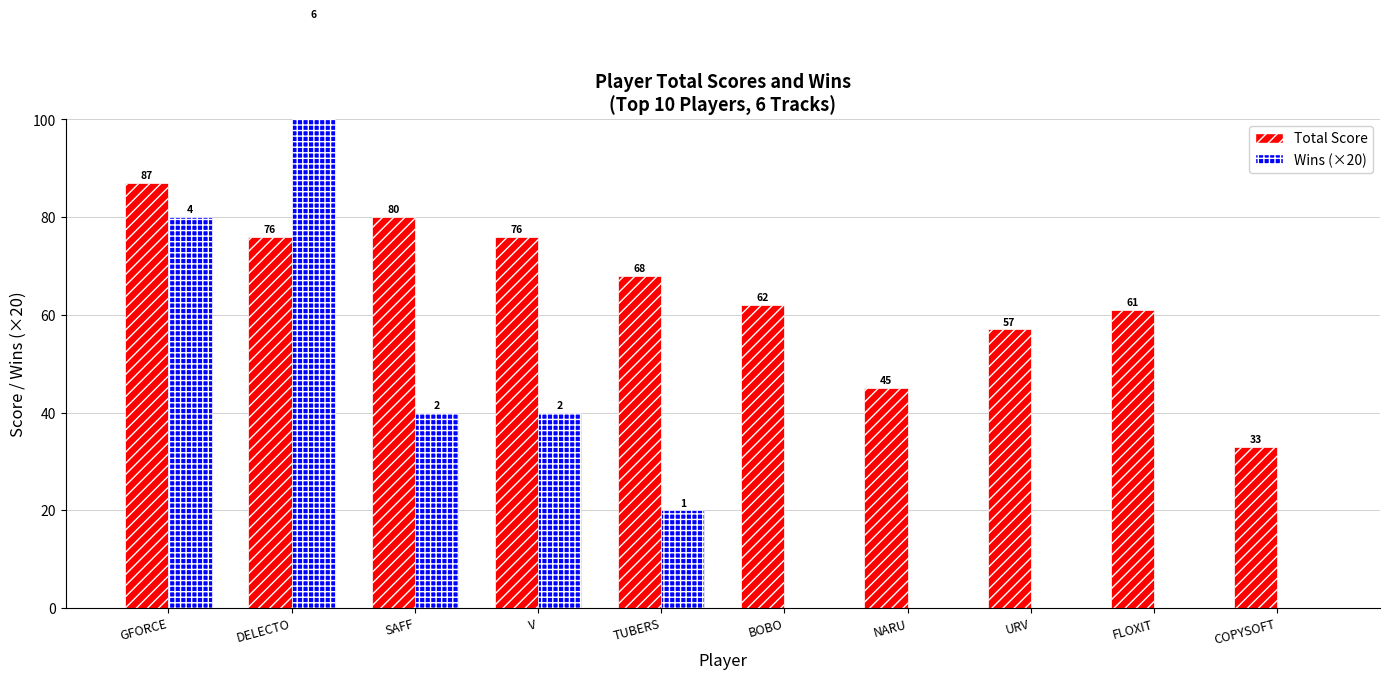

Is the value of Total Score at GFORCE greater than the value of Wins (×20) at URV?

Yes